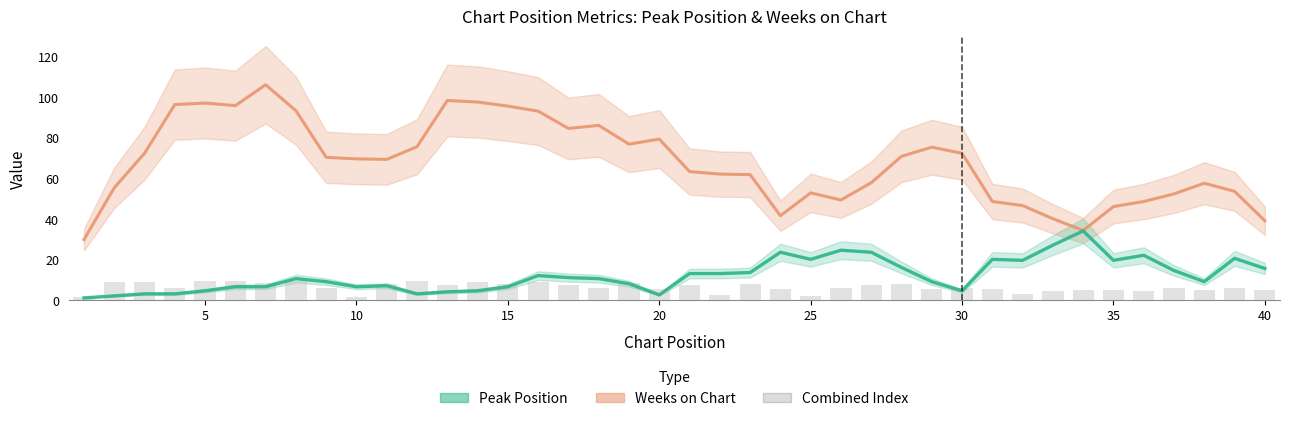

What is the sum of all Peak Position (×2) values?

483.5